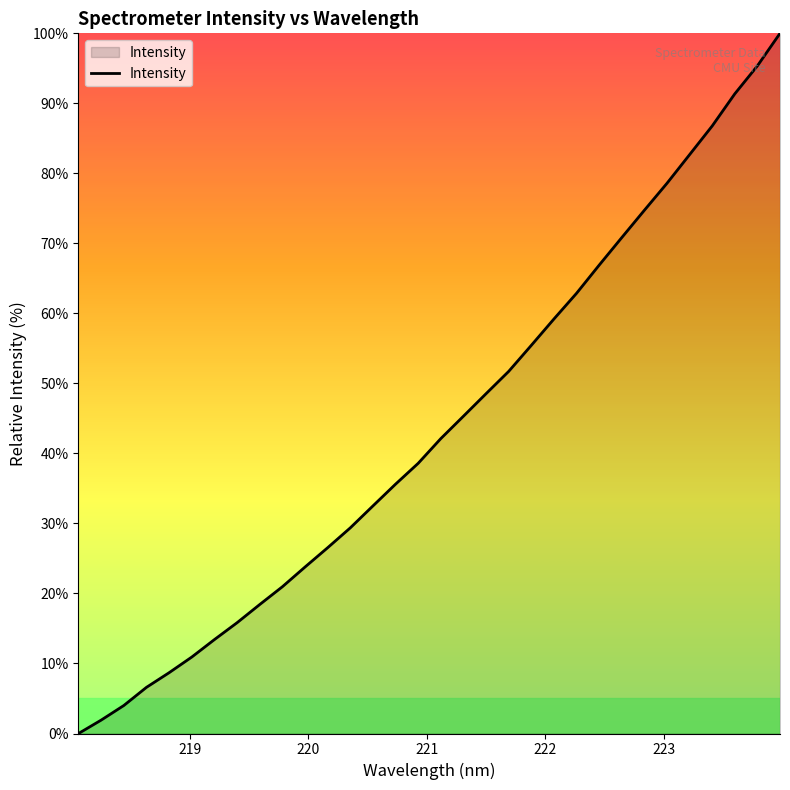

What is the difference between the maximum and minimum values?

100.0